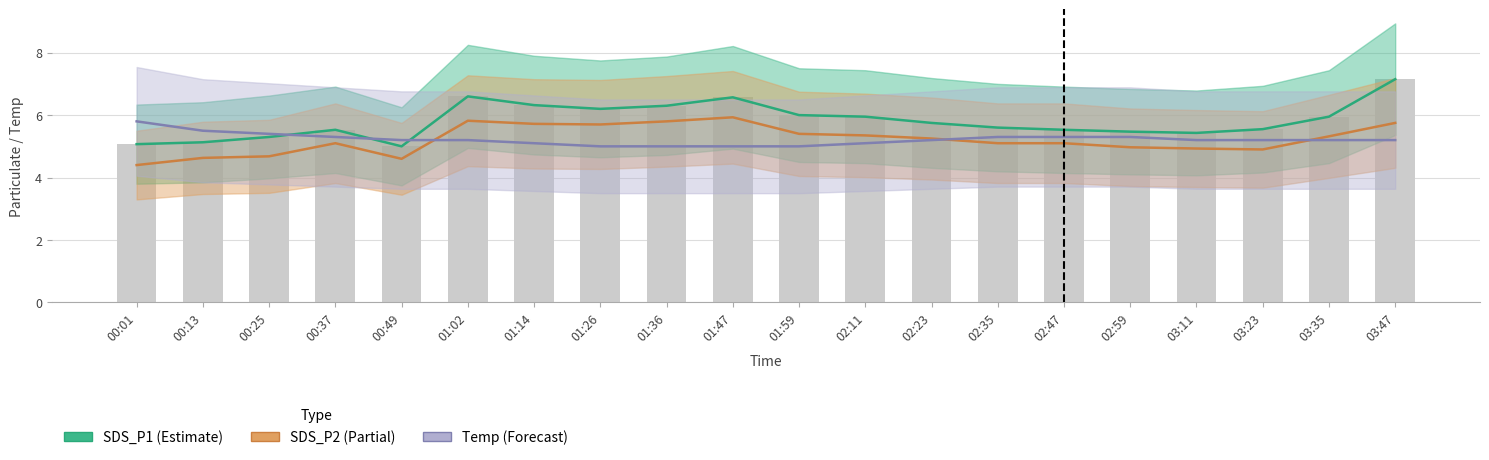

How many data points in SDS_P2 are above 5?

13